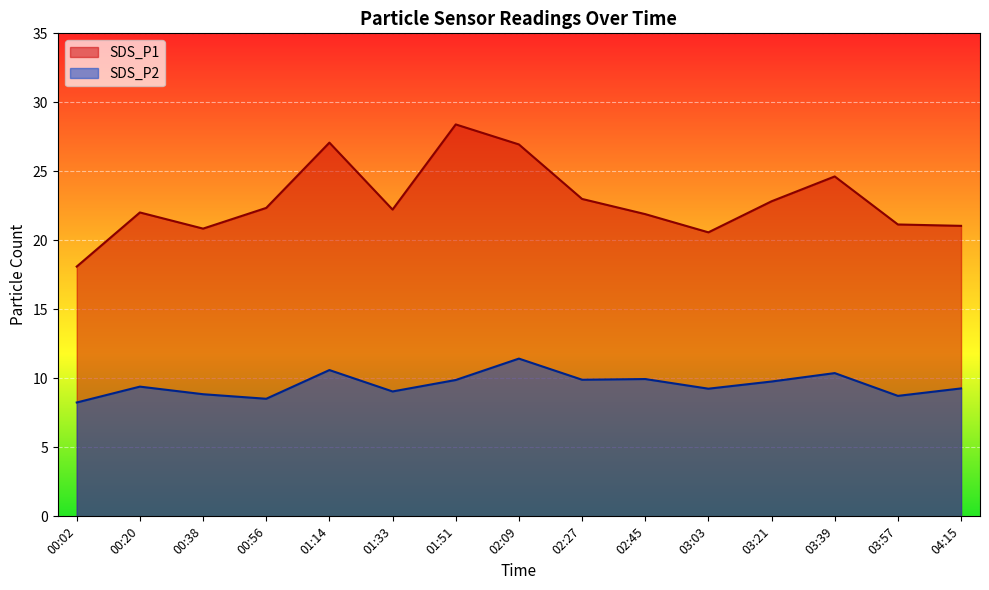

True or false: SDS_P1 and SDS_P2 cross at least once.

False